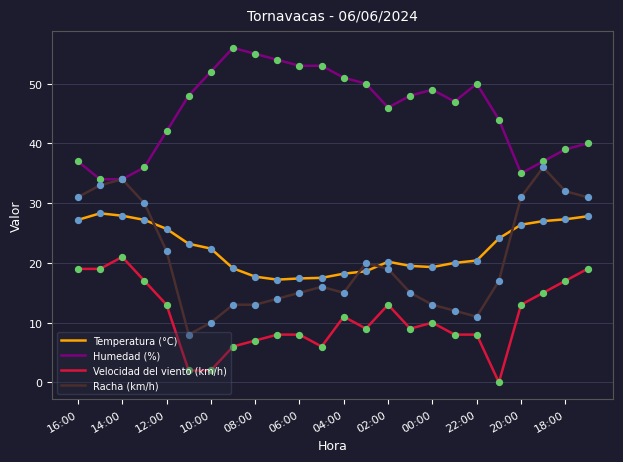

Rank the series by their maximum value, from lowest to highest.

Velocidad del viento (km/h), Temperatura (°C), Racha (km/h), Humedad (%)